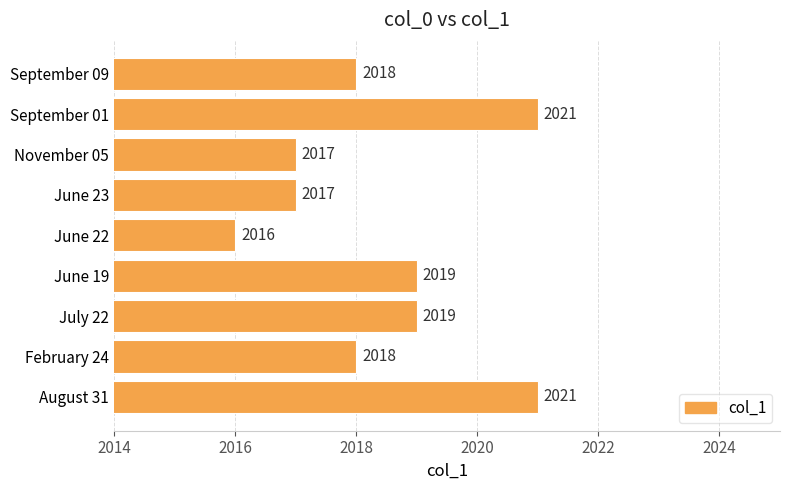

What is the average value?

2018